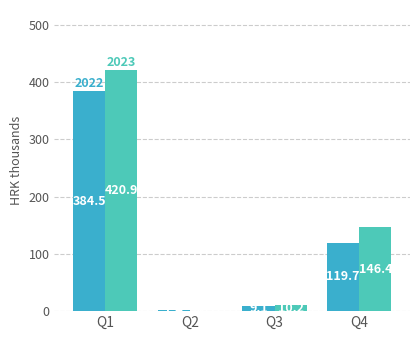

Are the bars horizontal?

No